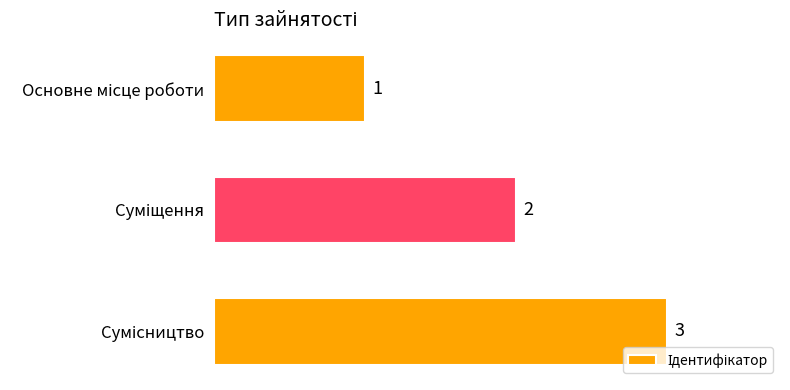

What is the greatest value displayed?

3